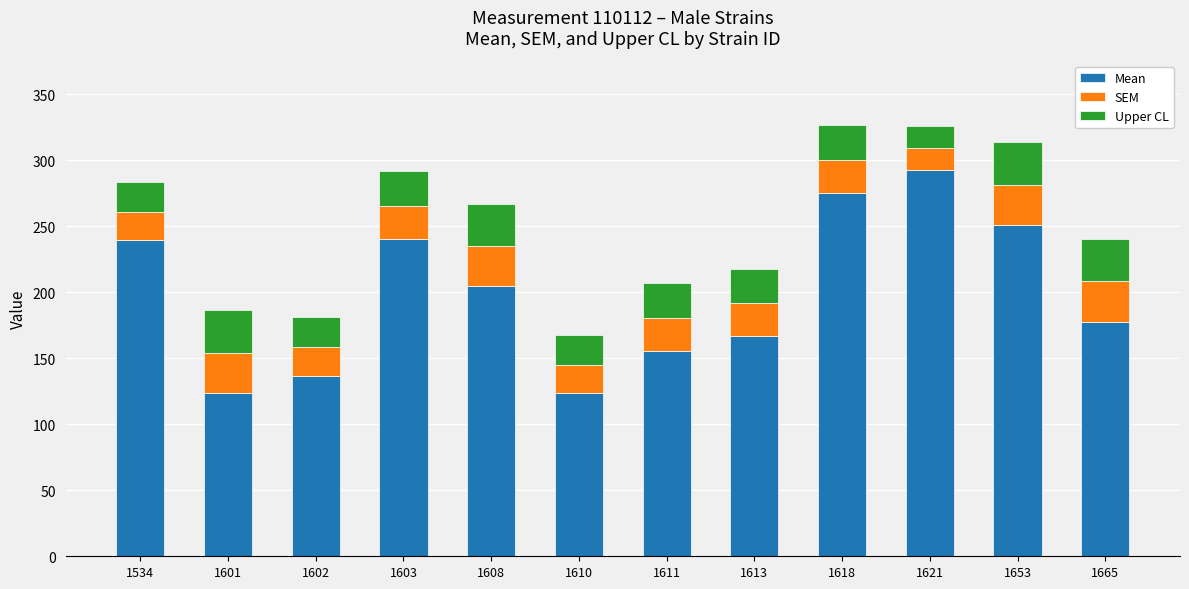

What is the lowest value of the Mean series?

123.4